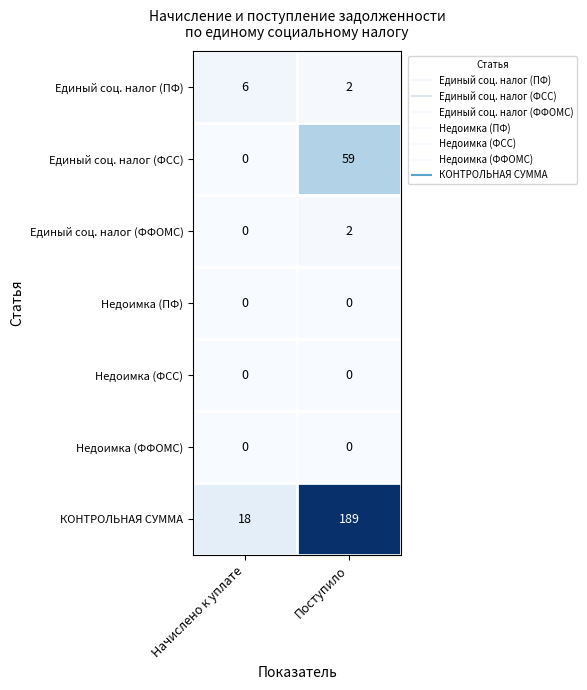

What is the sum of all КОНТРОЛЬНАЯ СУММА values?

207